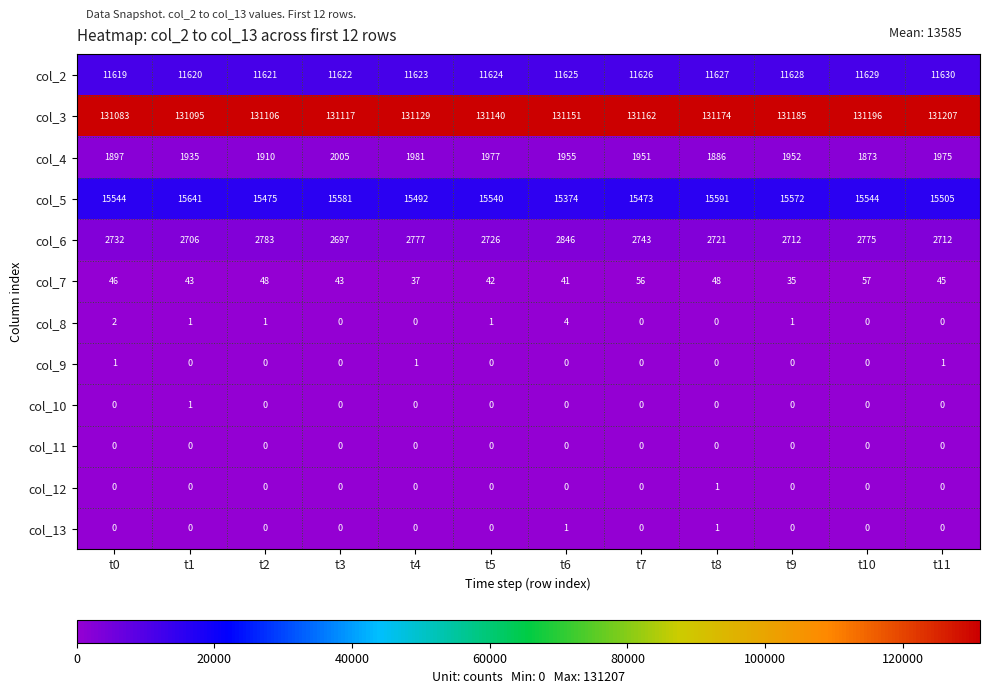

At which label is col_8 closest to 2?

t0